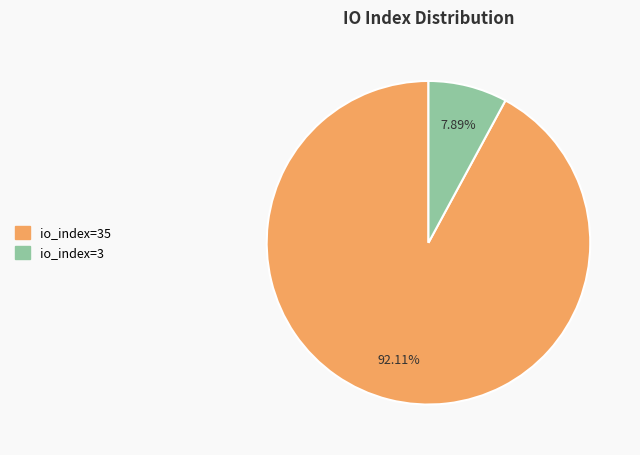

To the nearest percent, what portion does io_index=3 represent?

8%